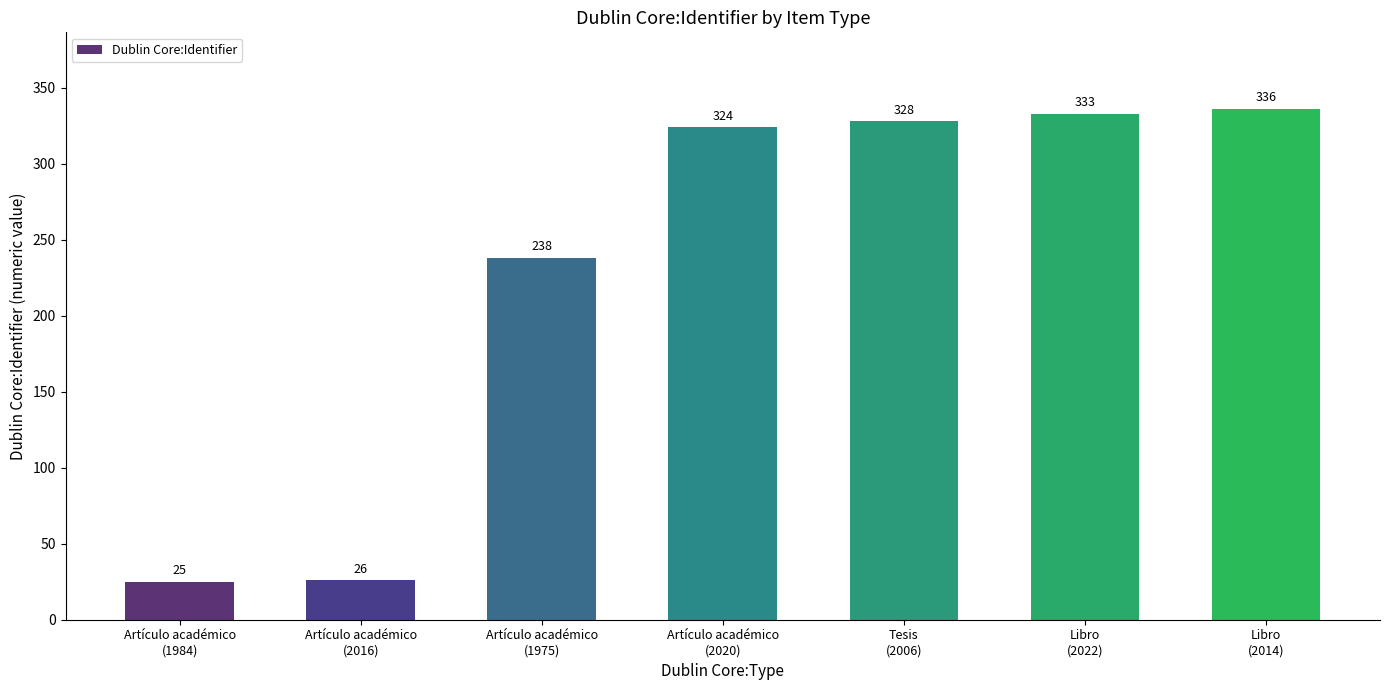

What is the greatest value displayed?

336